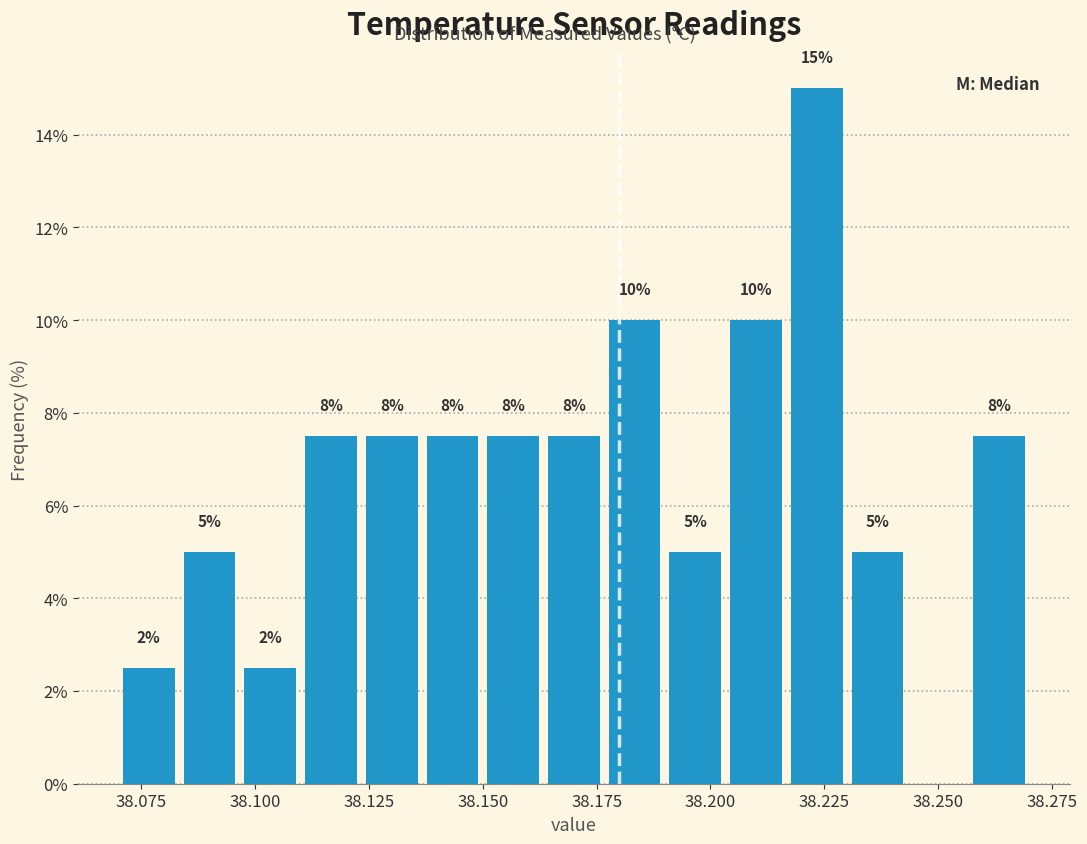

Read against the x-axis, roughly where is the centre of the tallest bar?

38.225